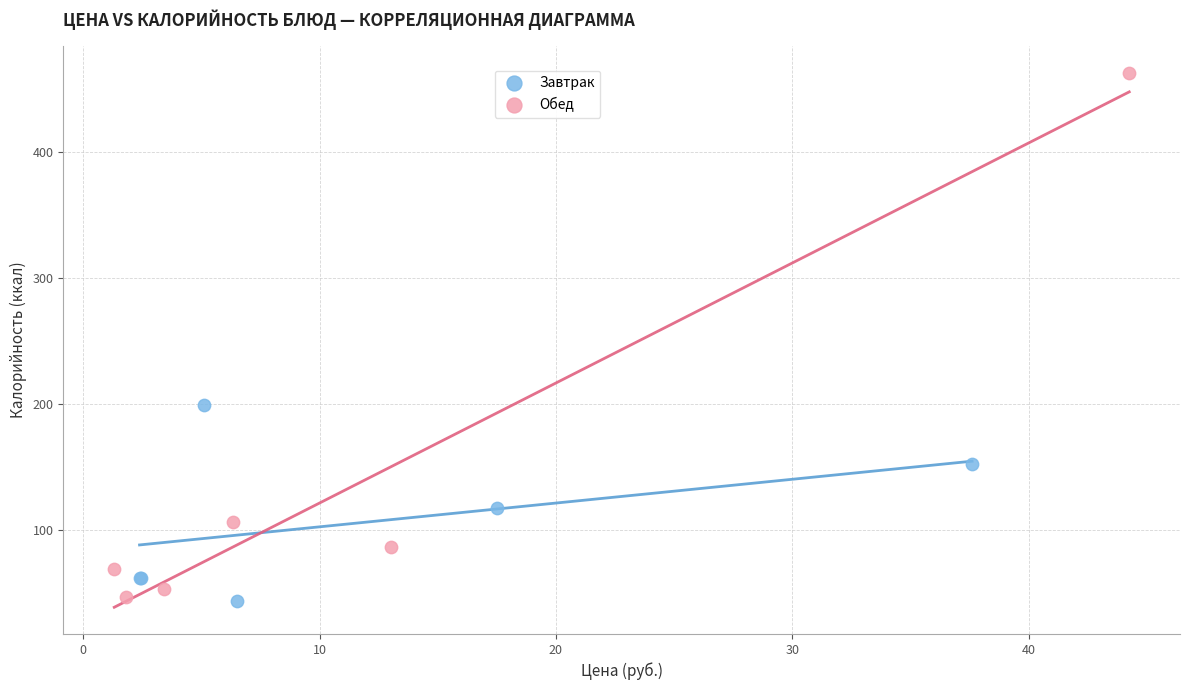

Which series contains the highest Y value?

Обед